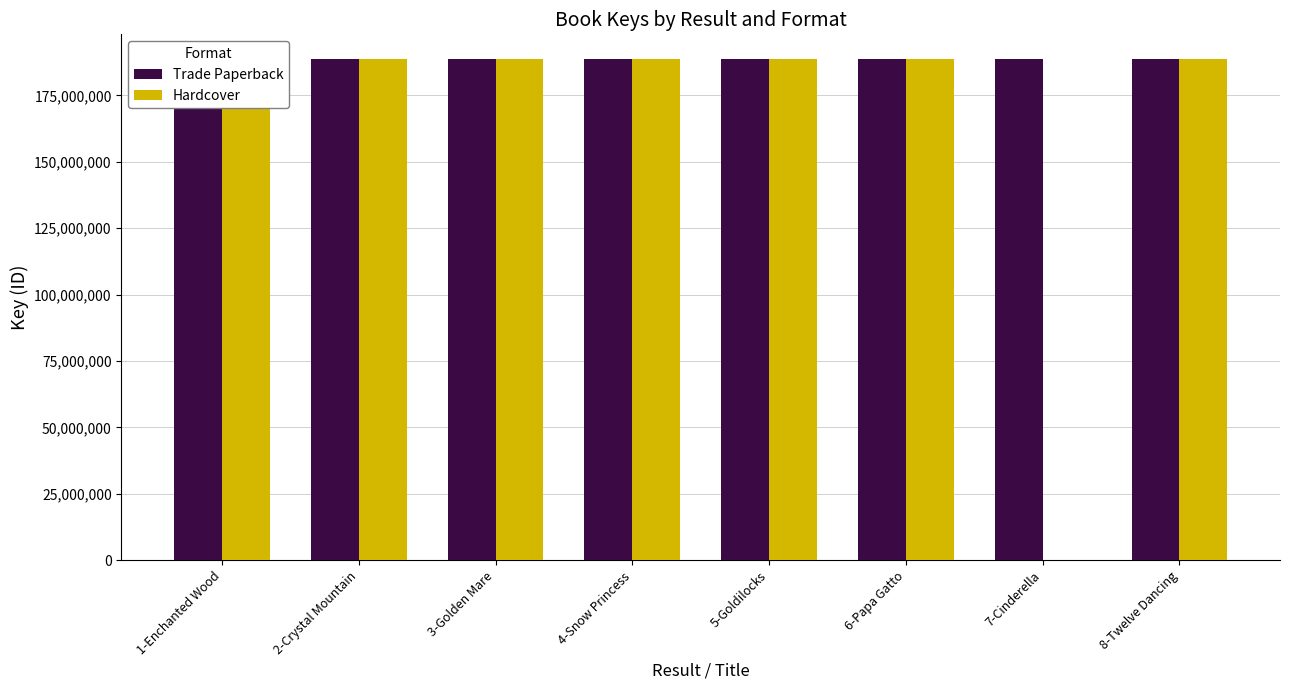

What is the maximum value shown in the chart?

188547488